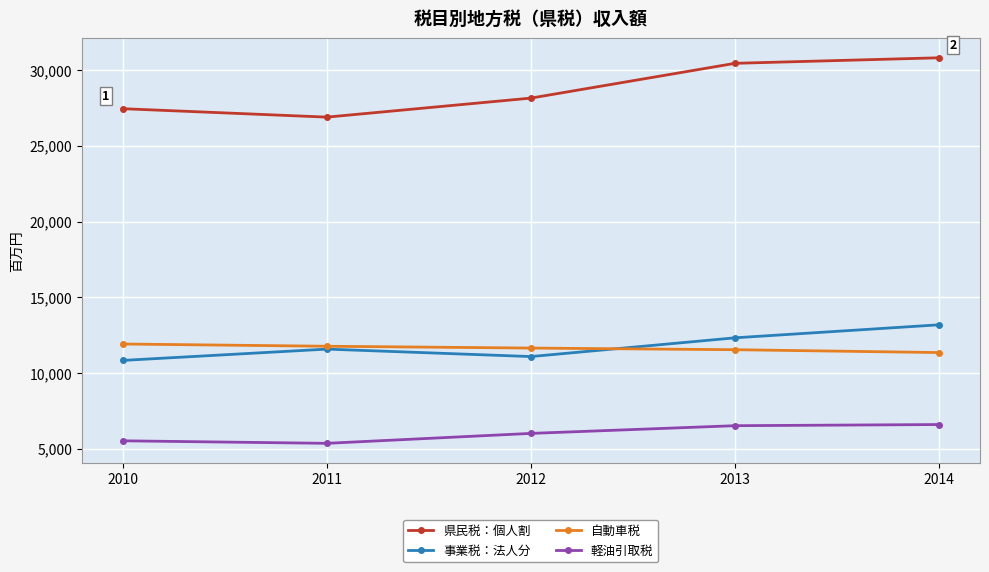

At which category does 県民税：個人割 reach its first local valley?

2011